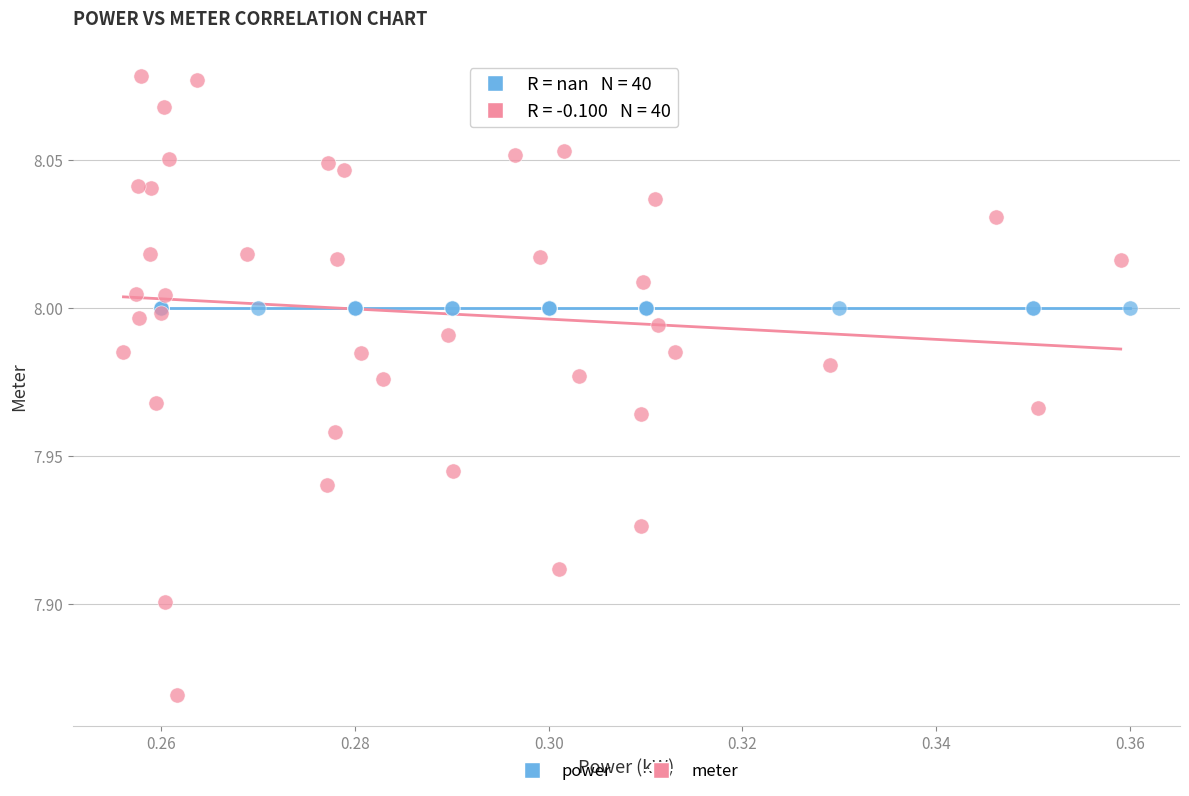

What are all the series names shown in the legend?

power, meter